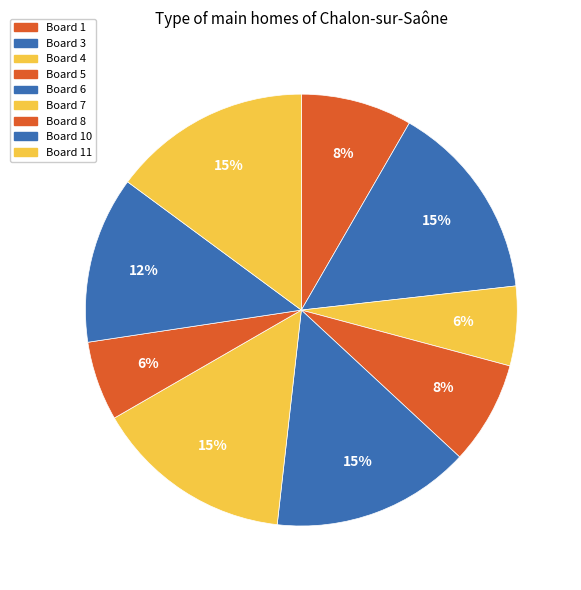

Count the number of slices in the pie.

9